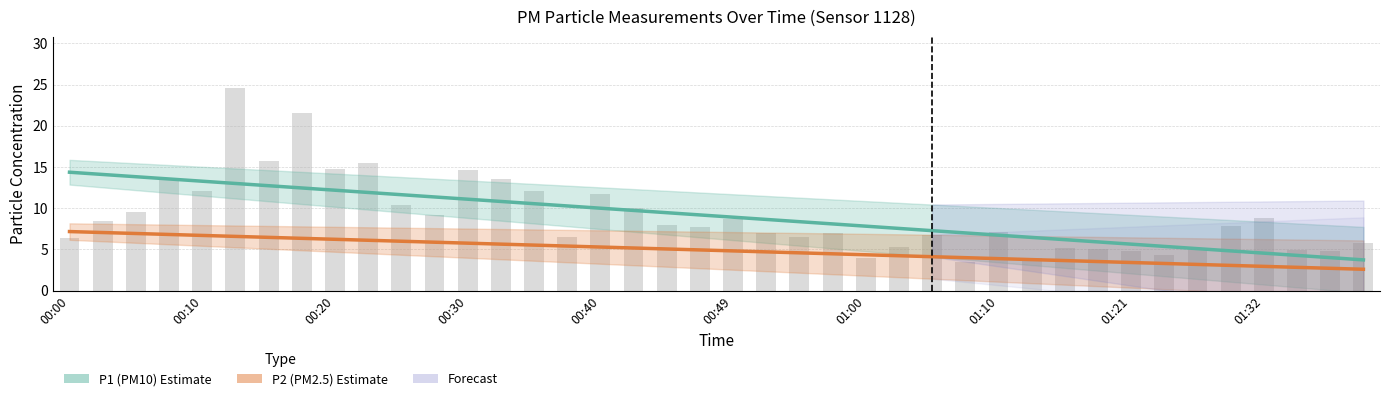

Rank the series by their maximum value, from lowest to highest.

P2 (PM2.5) Estimate, P1 (PM10) Estimate